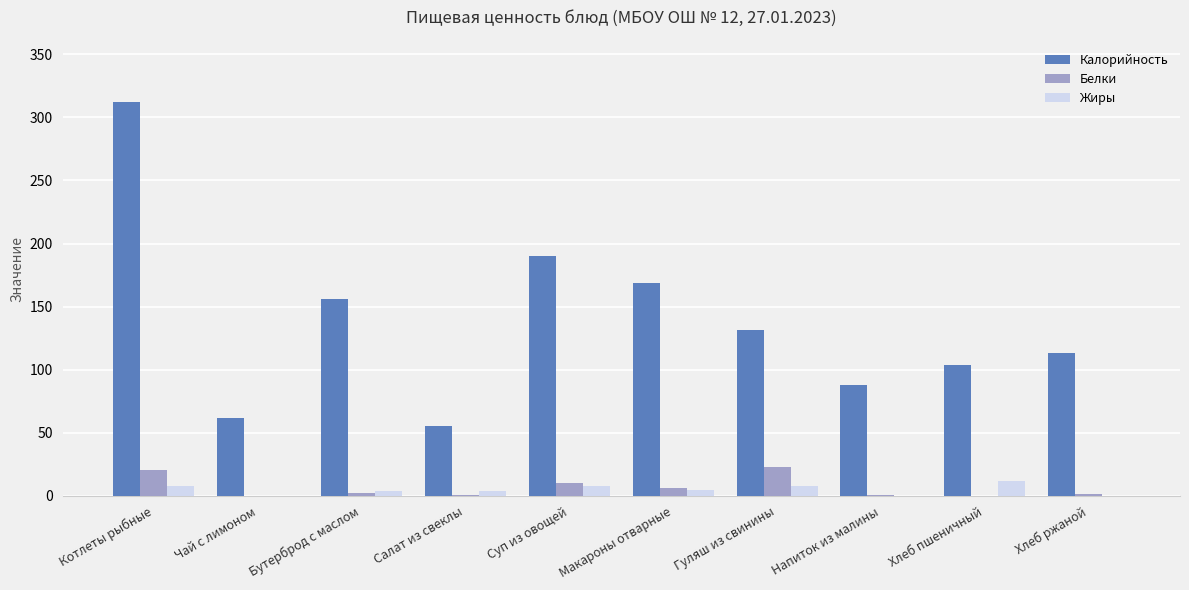

What is the average value of the Калорийность series?

138.1